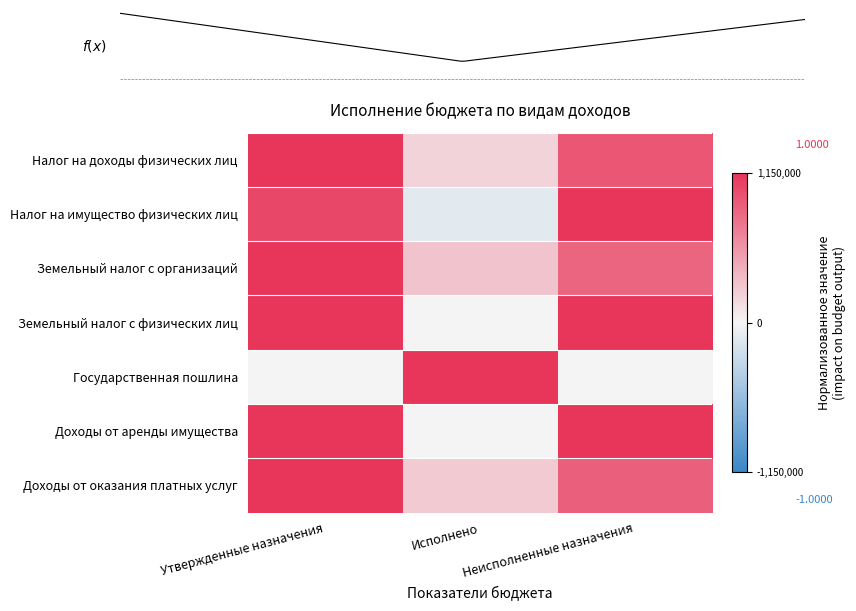

At which category is the sum across all series the highest?

Утвержденные назначения